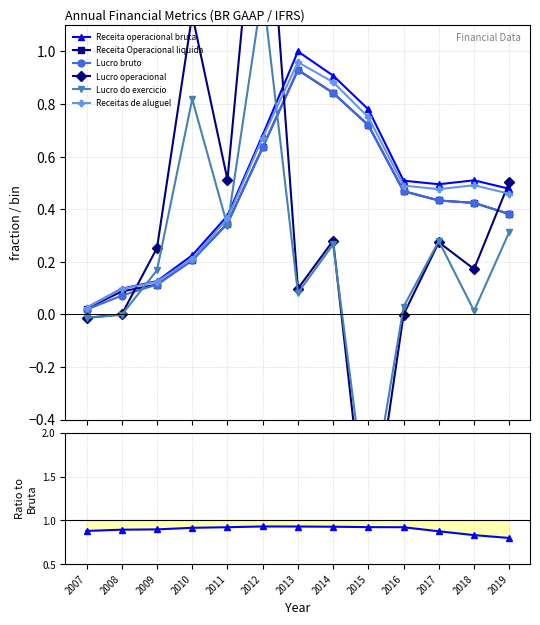

Reading right to left, transcribe all the data shown in this chart.

Receita operacional bruta: 2019=0.5	2018=0.5	2017=0.5	2016=0.5	2015=0.8	2014=0.9	2013=1.0	2012=0.7	2011=0.4	2010=0.2	2009=0.1	2008=0.1	2007=0.0
Receita Operacional liquida: 2019=0.4	2018=0.4	2017=0.4	2016=0.5	2015=0.7	2014=0.8	2013=0.9	2012=0.6	2011=0.3	2010=0.2	2009=0.1	2008=0.1	2007=0.0
Lucro bruto: 2019=0.4	2018=0.4	2017=0.4	2016=0.5	2015=0.7	2014=0.8	2013=0.9	2012=0.6	2011=0.3	2010=0.2	2009=0.1	2008=0.1	2007=0.0
Lucro operacional: 2019=0.5	2018=0.2	2017=0.3	2016=-0.0	2015=-0.9	2014=0.3	2013=0.1	2012=1.9	2011=0.5	2010=1.1	2009=0.3	2008=0.0	2007=-0.0
Lucro do exercicio: 2019=0.3	2018=0.0	2017=0.3	2016=0.0	2015=-0.8	2014=0.3	2013=0.1	2012=1.2	2011=0.3	2010=0.8	2009=0.2	2008=-0.0	2007=-0.0
Receitas de aluguel: 2019=0.5	2018=0.5	2017=0.5	2016=0.5	2015=0.7	2014=0.9	2013=1.0	2012=0.7	2011=0.4	2010=0.2	2009=0.1	2008=0.1	2007=0.0